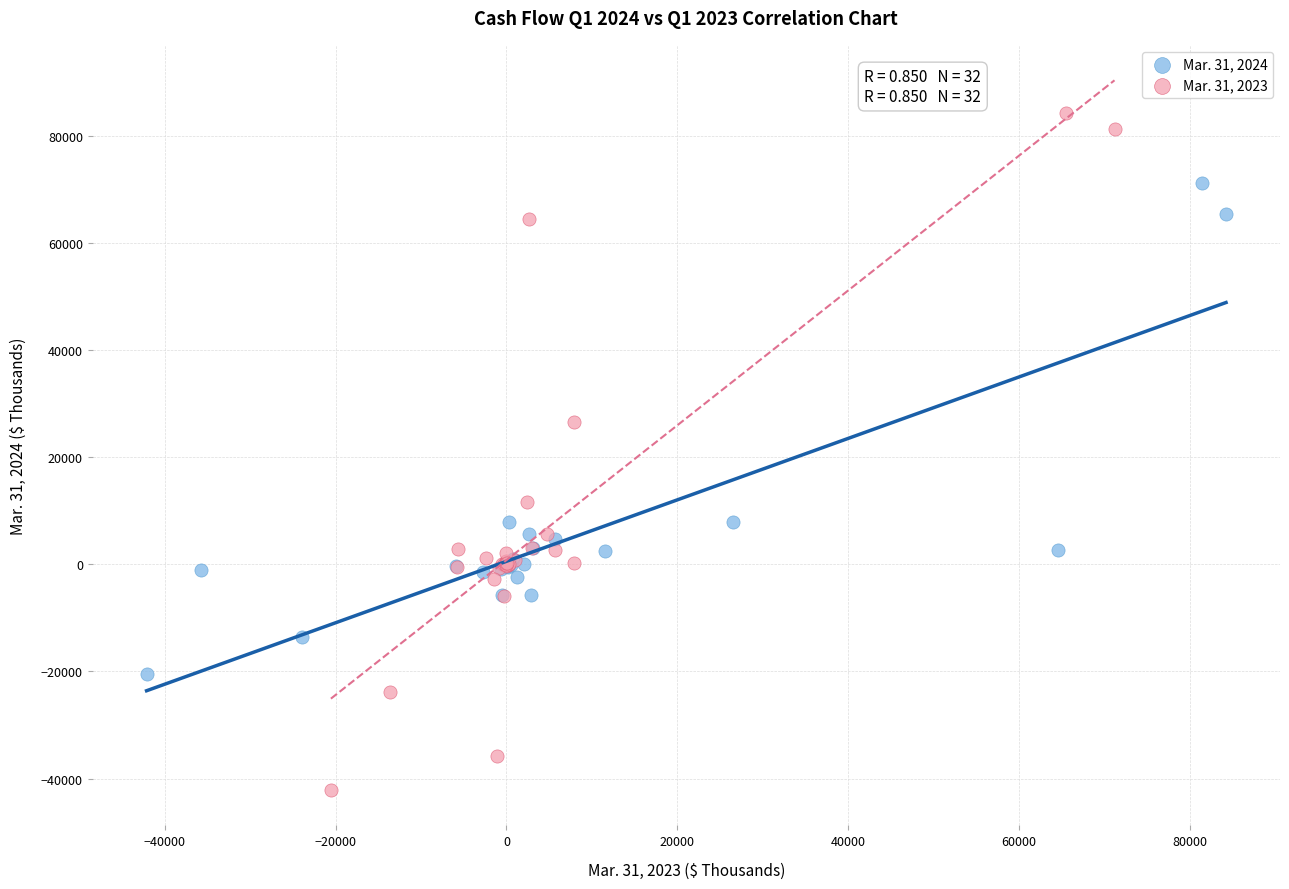

What are all the series names shown in the legend?

Mar. 31, 2024, Mar. 31, 2023